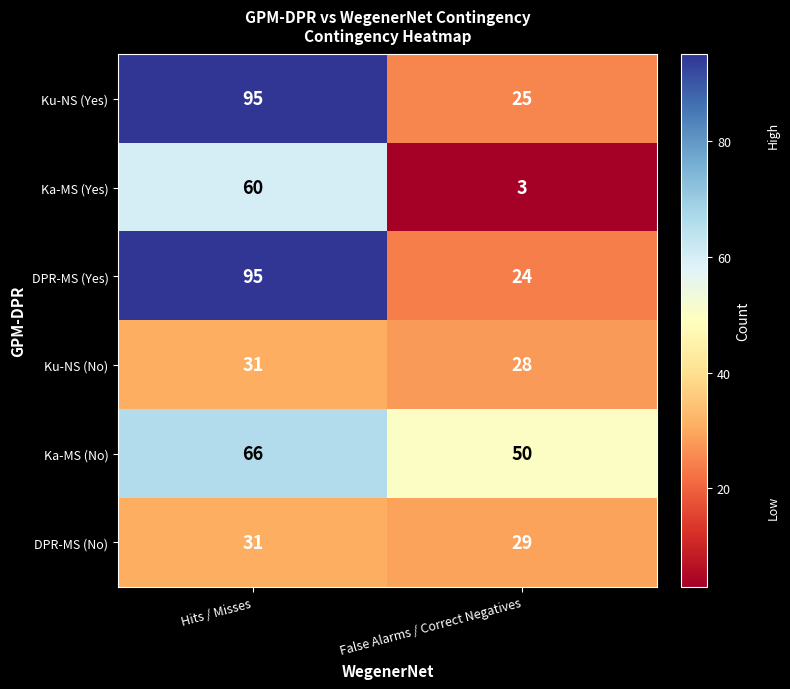

At which category does the chart reach its peak across all series?

Hits / Misses